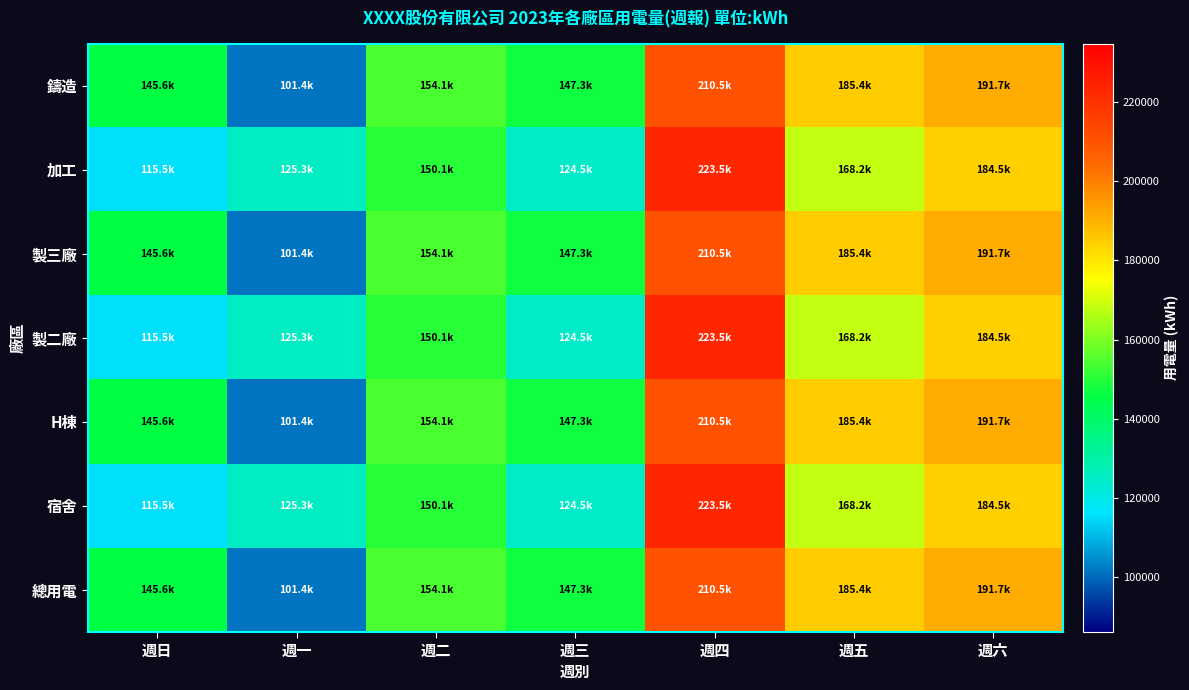

Which series changed the most between 週日 and 週六?

加工